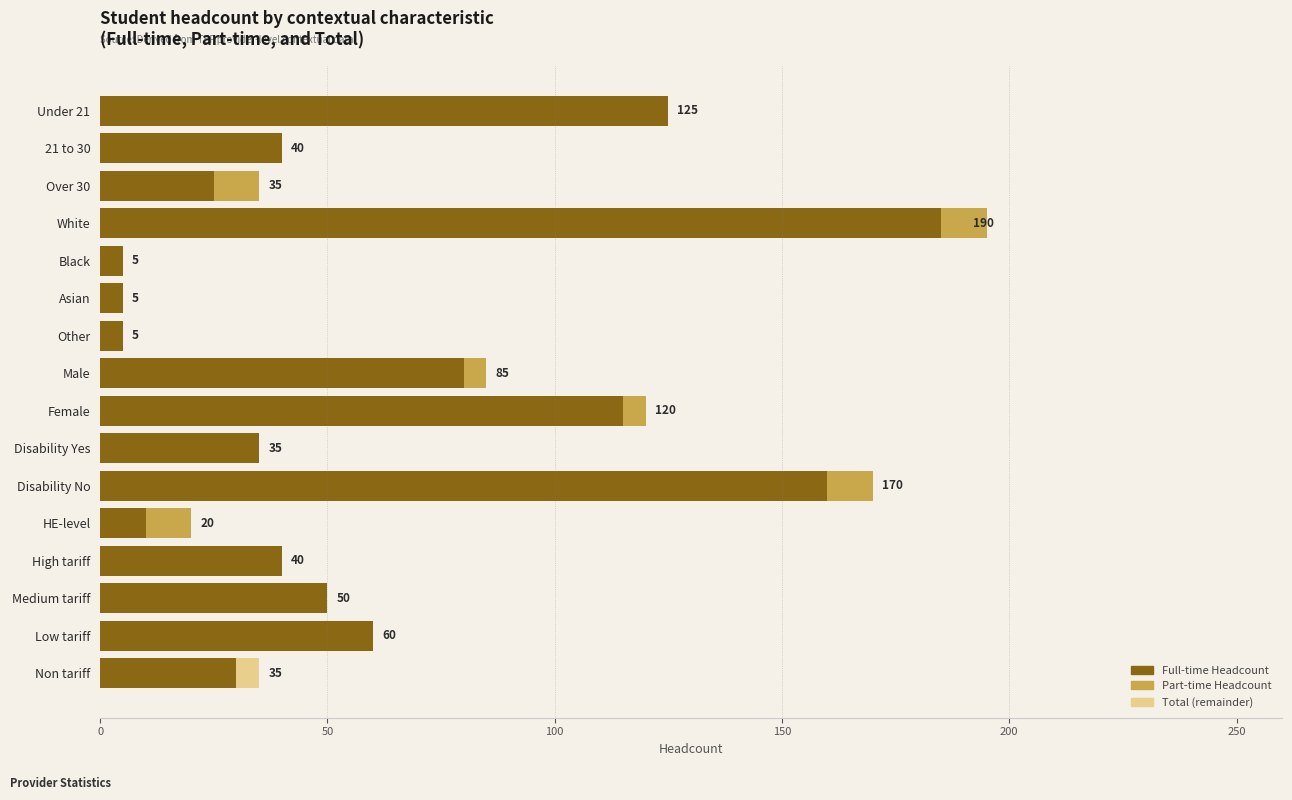

At which category is the sum across all series the highest?

White